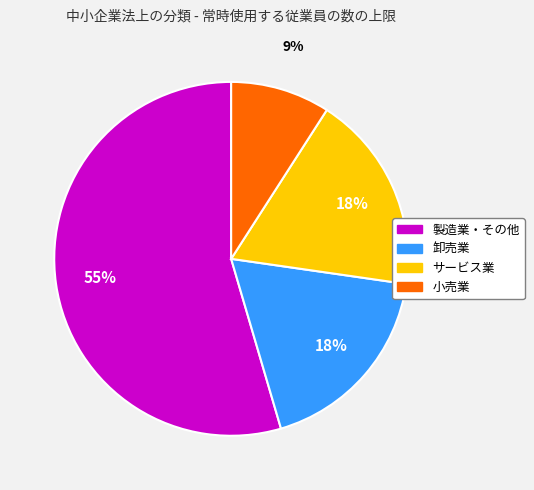

What is the ratio of the value at 卸売業 to the value at 製造業・その他?

0.3